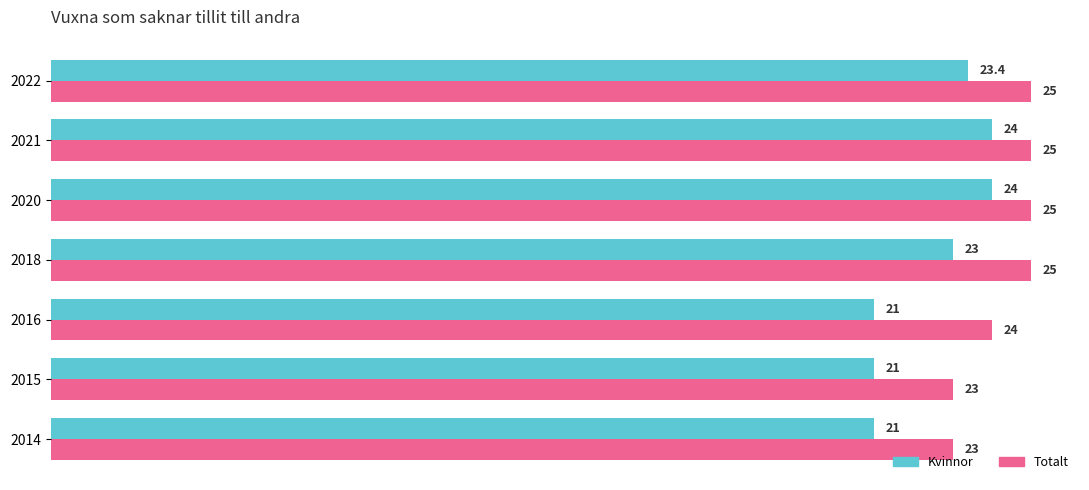

What is the total value across all series at 2015?

44.0